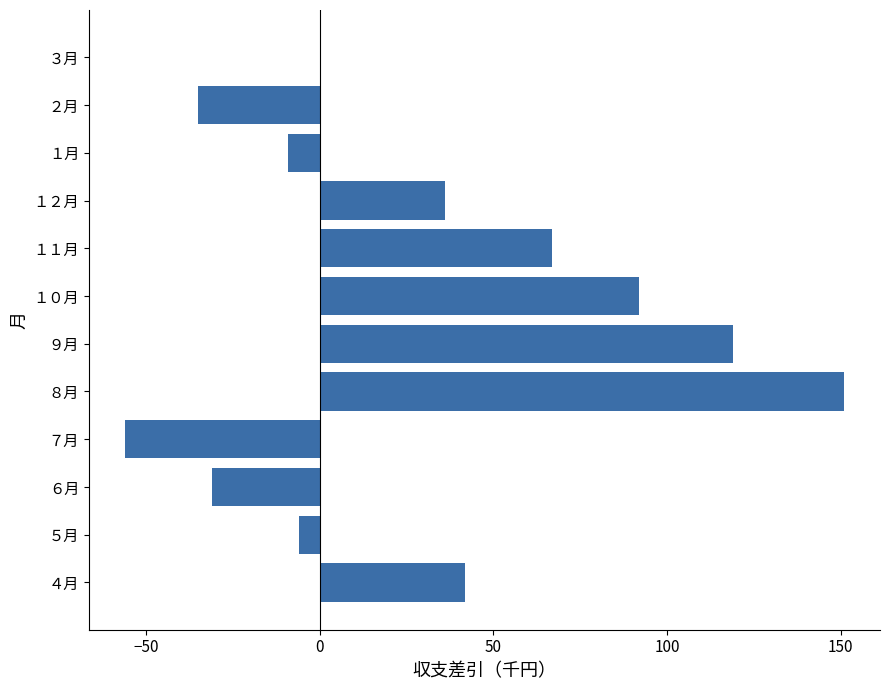

Does the chart contain stacked bars?

No